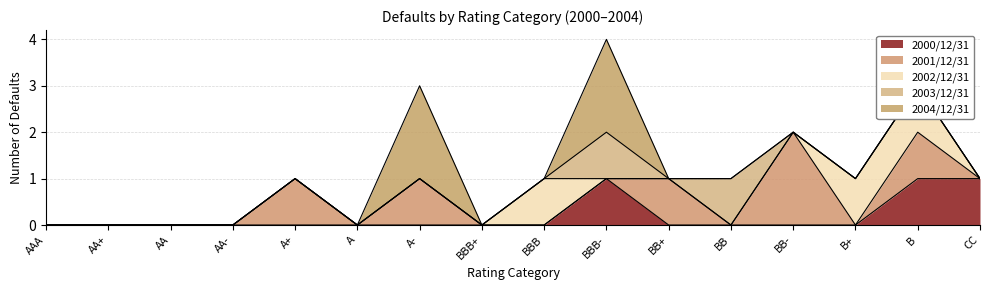

Which series has the widest spread of values?

2001/12/31